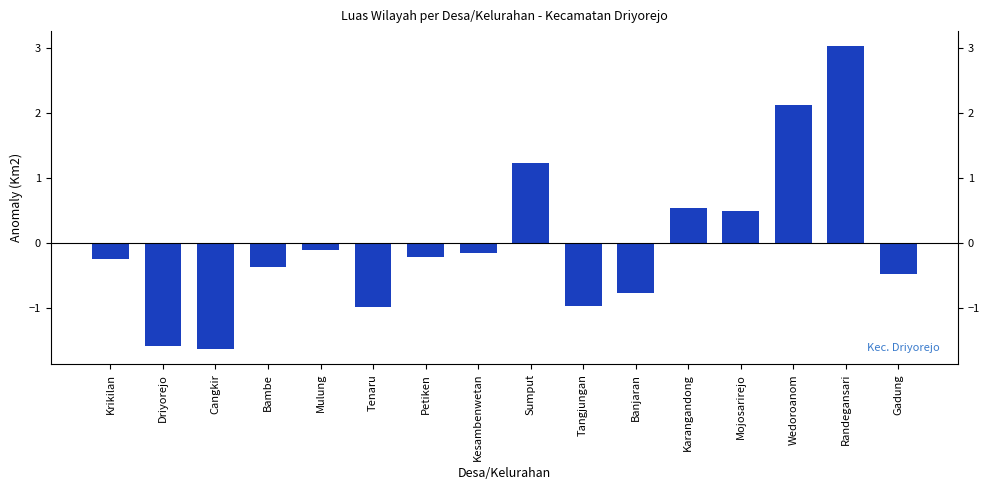

At which category does the chart reach its minimum across all series?

Cangkir